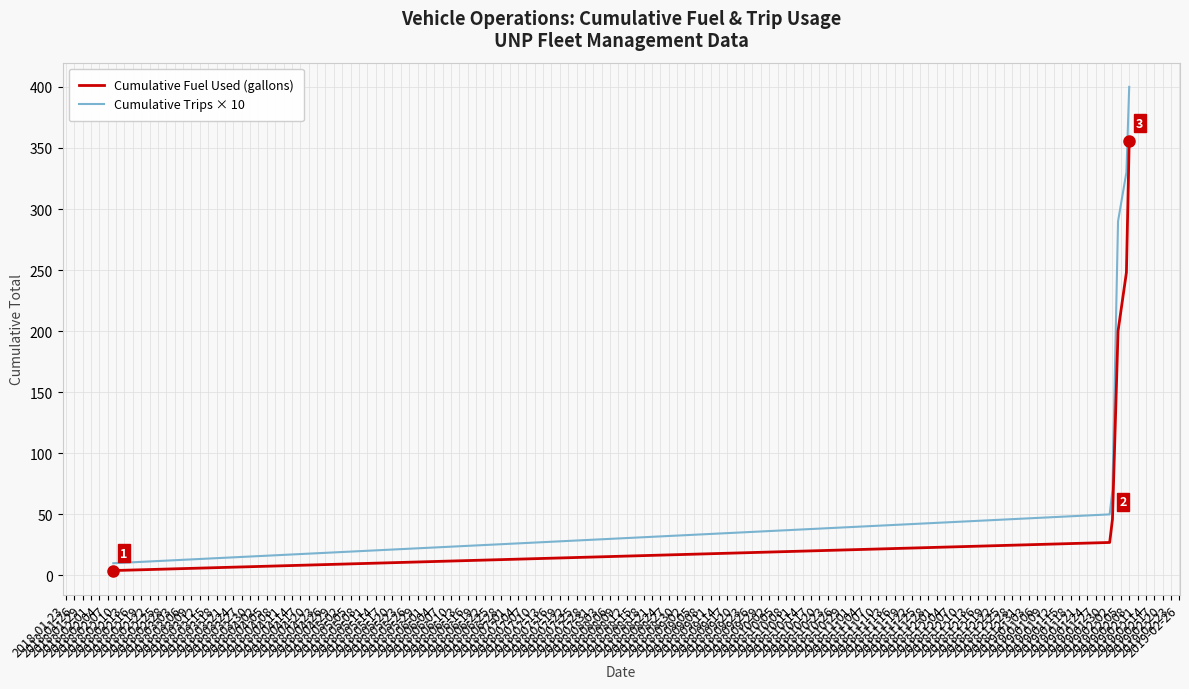

What is the difference between the second highest and second lowest values in the Cumulative Trips × 10 series?

280